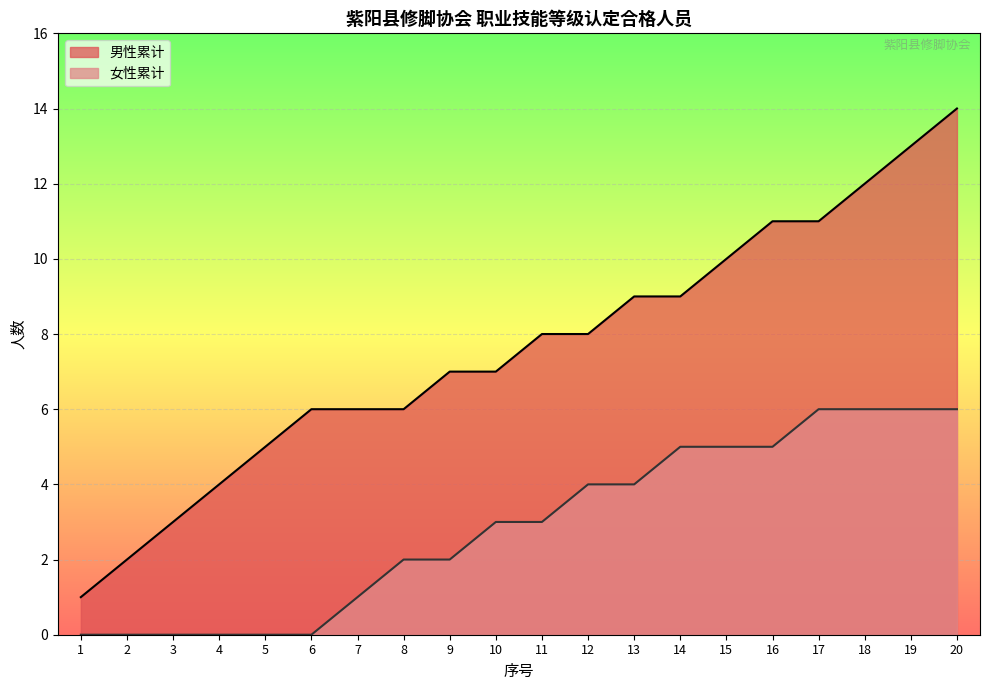

What is the difference between the second highest and second lowest values?

11